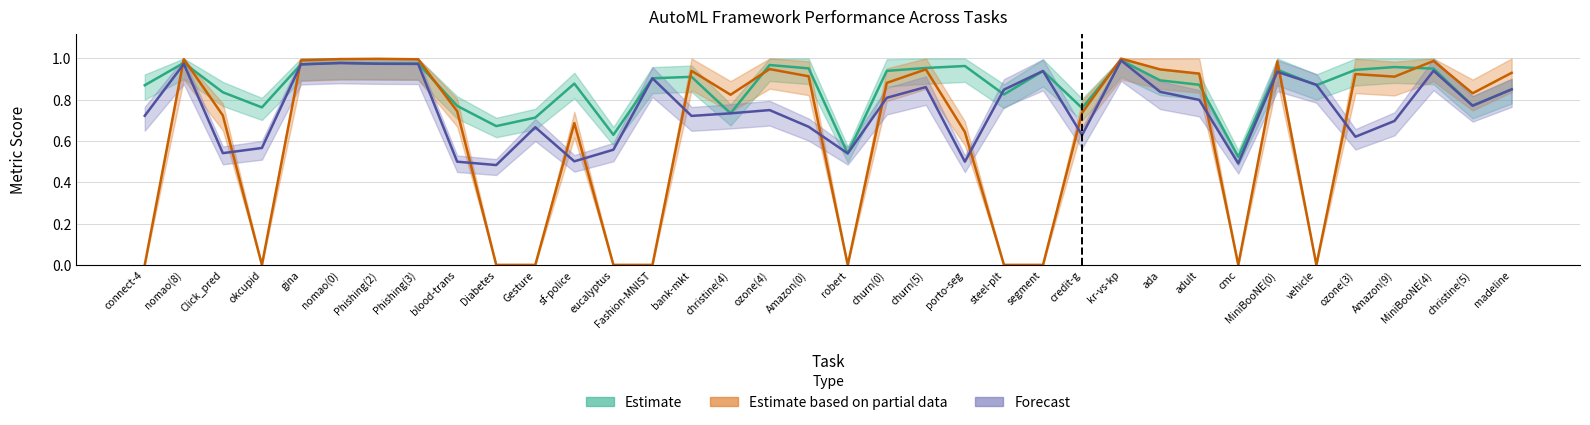

Is it true that Forecast (balacc) equals 0.3 at Amazon(9)?

False